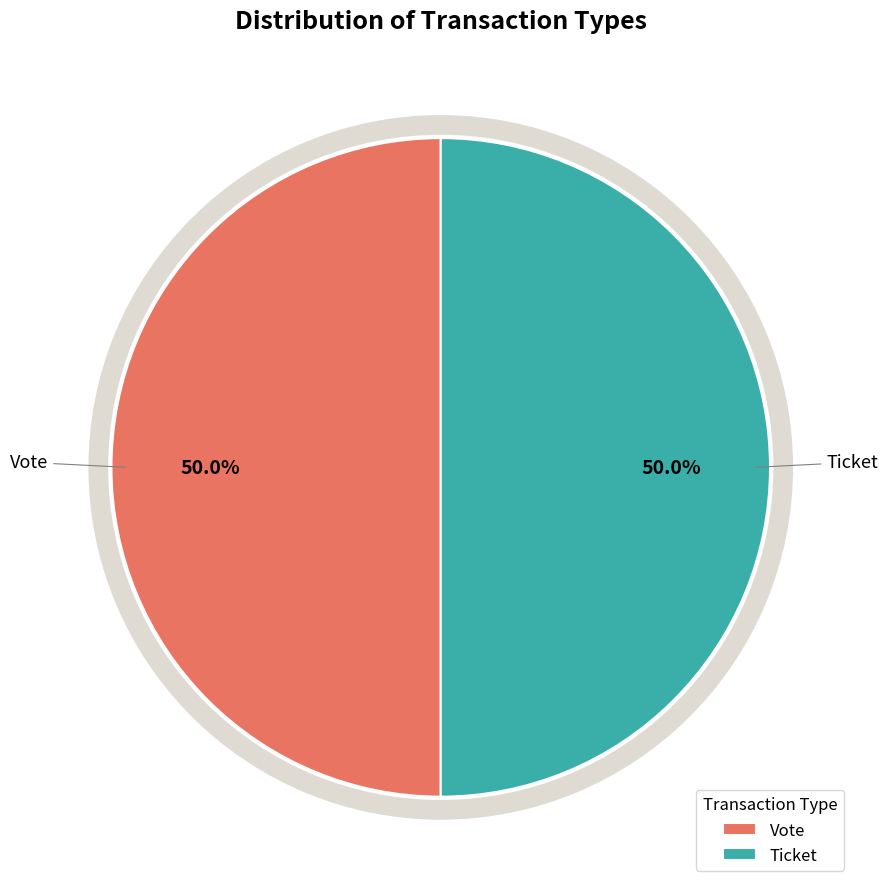

To the nearest percent, what is the combined percentage of Vote (io_index=1) and Ticket (io_index=0)?

100%